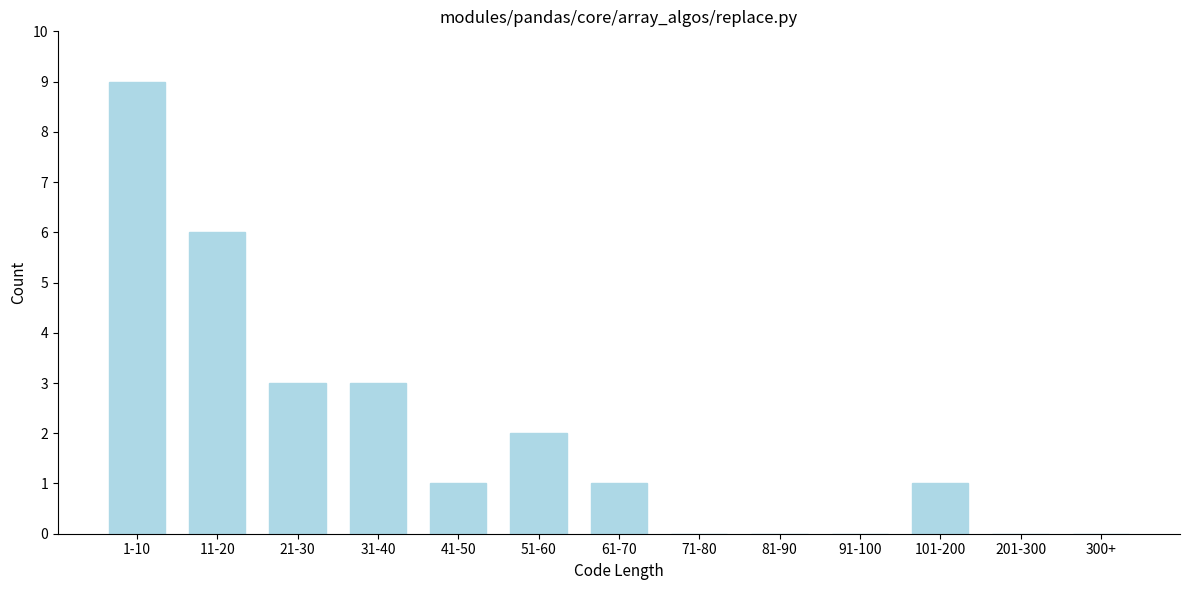

Reading left to right, what are all the values shown in this chart?

1-10=9	11-20=6	21-30=3	31-40=3	41-50=1	51-60=2	61-70=1	71-80=0	81-90=0	91-100=0	101-200=1	201-300=0	300+=0